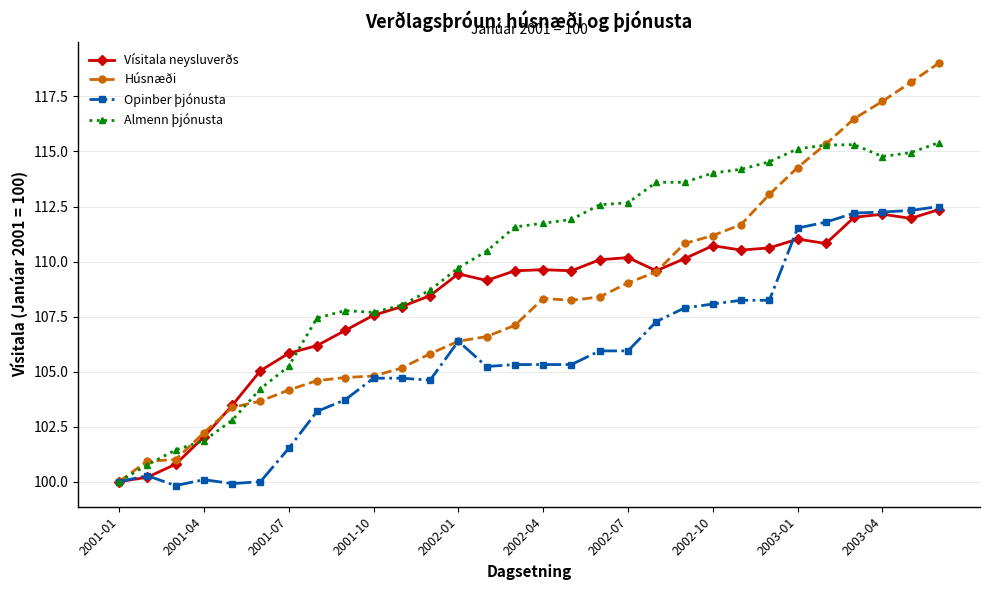

What is the value of the Opinber þjónusta point at the 10th from the left?

104.7